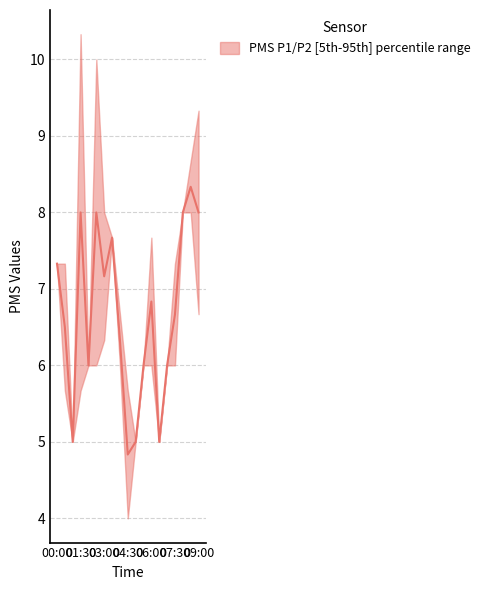

At which label is PMS_P2 closest to 6?

02:00